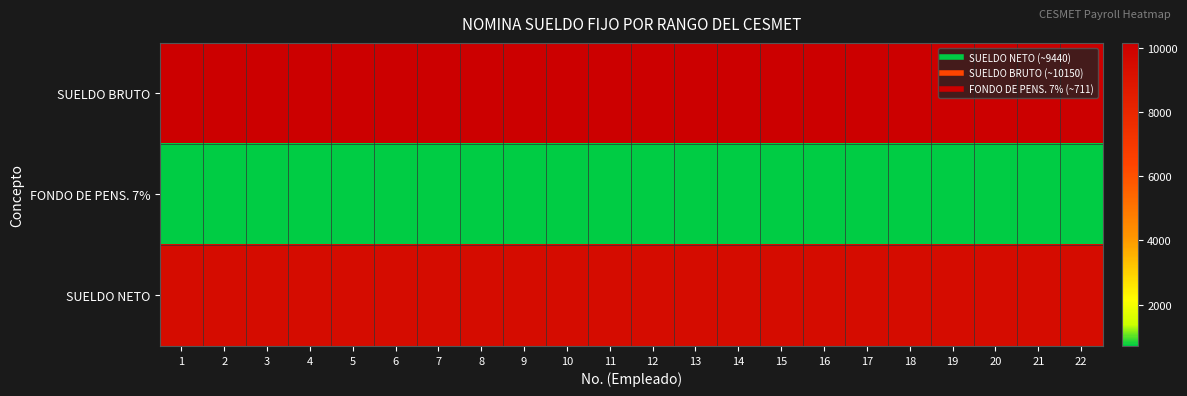

Reading left to right, extract all data points from this chart.

SUELDO BRUTO: 1=10150.0	2=10150.0	3=10150.0	4=10150.0	5=10150.0	6=10150.0	7=10150.0	8=10150.0	9=10150.0	10=10150.0	11=10150.0	12=10150.0	13=10150.0	14=10150.0	15=10150.0	16=10150.0	17=10150.0	18=10150.0	19=10150.0	20=10150.0	21=10150.0	22=10150.0
FONDO DE PENS. 7%: 1=710.5	2=710.5	3=710.5	4=710.5	5=710.5	6=710.5	7=710.5	8=710.5	9=710.5	10=710.5	11=710.5	12=710.5	13=710.5	14=710.5	15=710.5	16=710.5	17=710.5	18=710.5	19=710.5	20=710.5	21=710.5	22=710.5
SUELDO NETO: 1=9439.5	2=9439.5	3=9439.5	4=9439.5	5=9439.5	6=9439.5	7=9439.5	8=9439.5	9=9439.5	10=9439.5	11=9439.5	12=9439.5	13=9439.5	14=9439.5	15=9439.5	16=9439.5	17=9439.5	18=9439.5	19=9439.5	20=9439.5	21=9439.5	22=9439.5